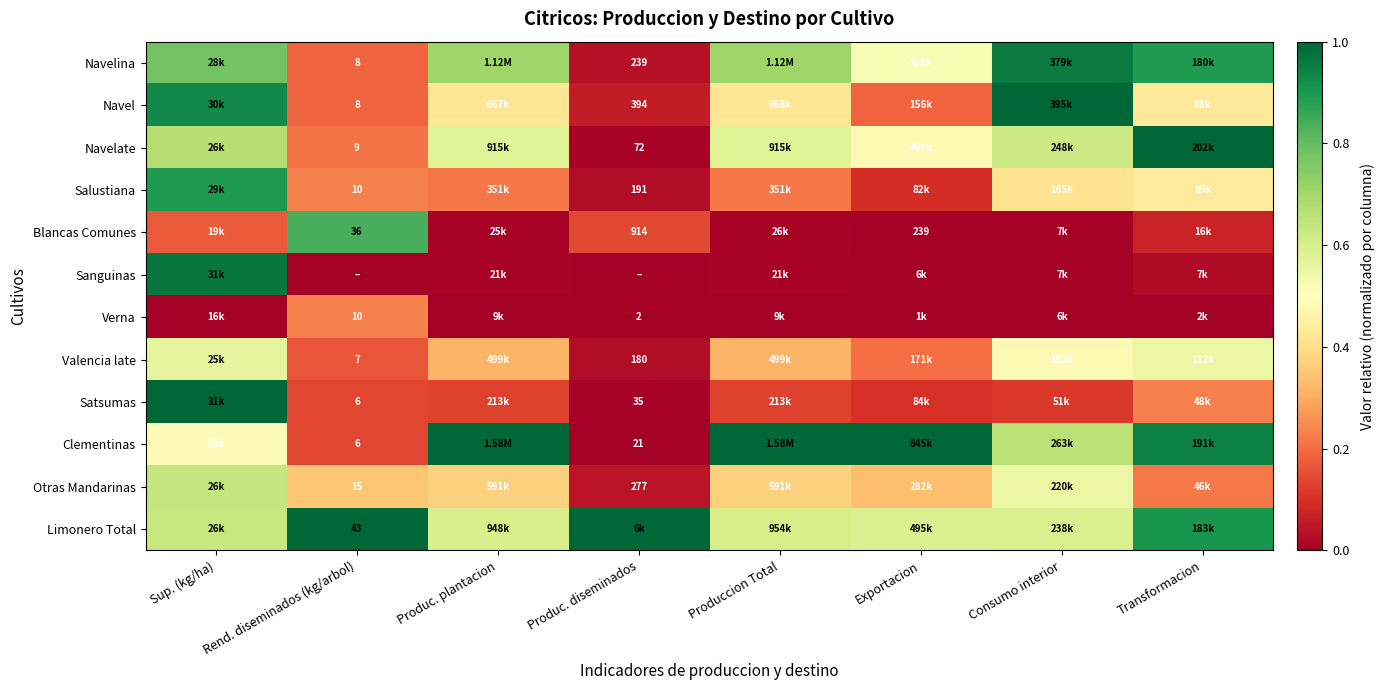

True or false: Blancas Comunes has a value of 0.8 at Rend. diseminados (kg/arbol).

True